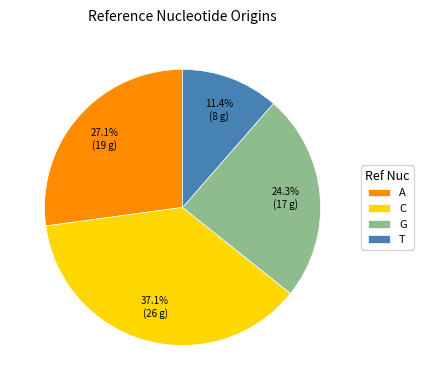

What percentage is NOT represented by G?

75.7%